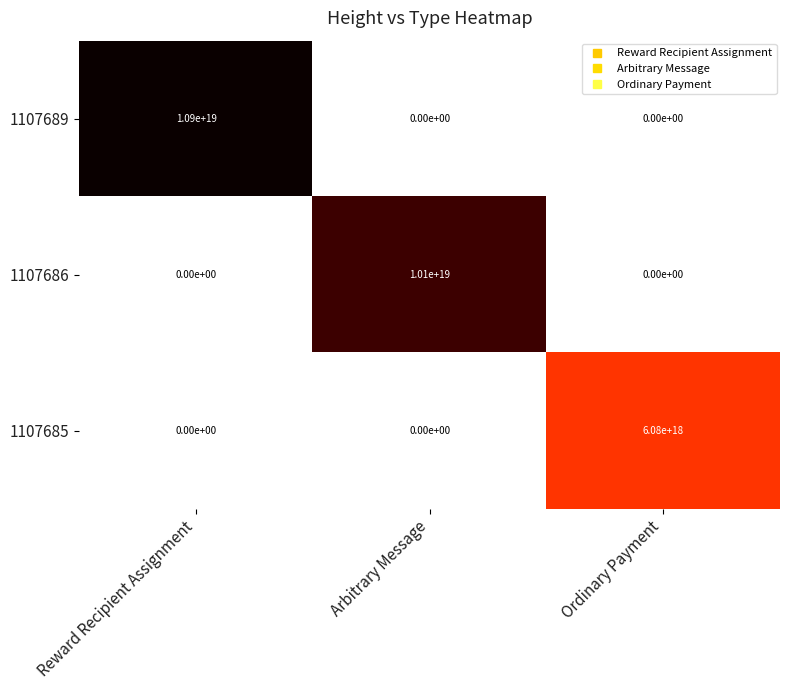

Where is 1107685 nearest to the value 3040000000000000000?

Reward Recipient Assignment